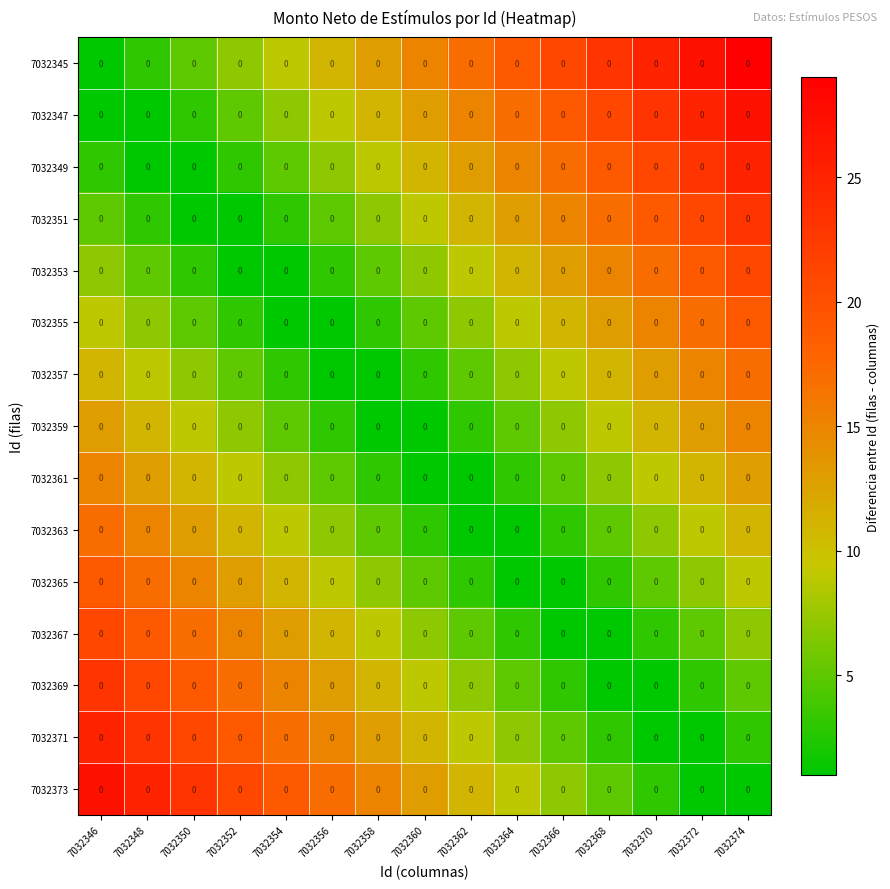

Count the number of categories in the chart.

15